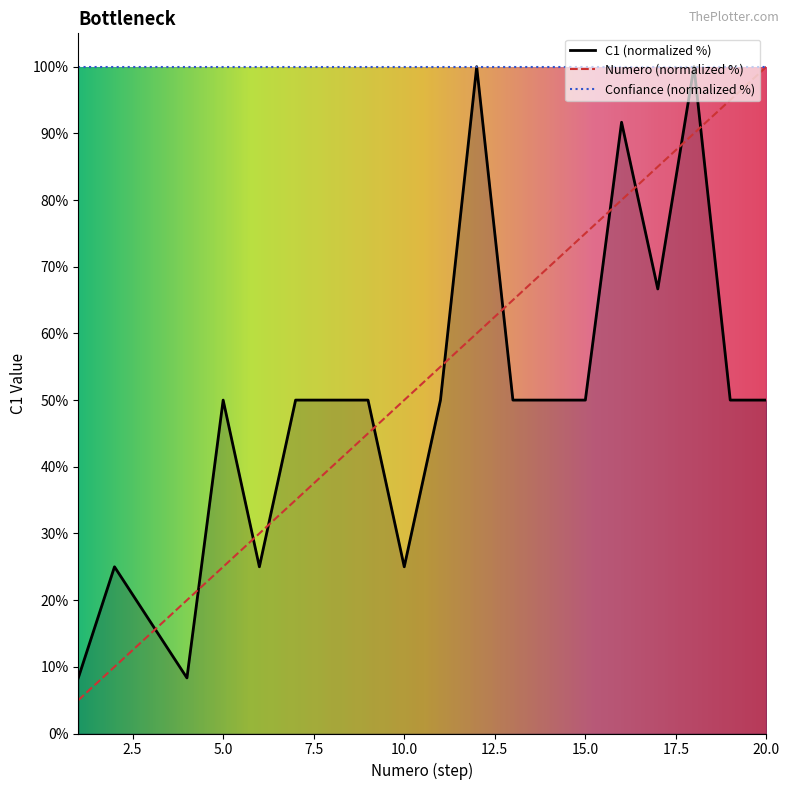

What is the total value across all series at 6?

55.0